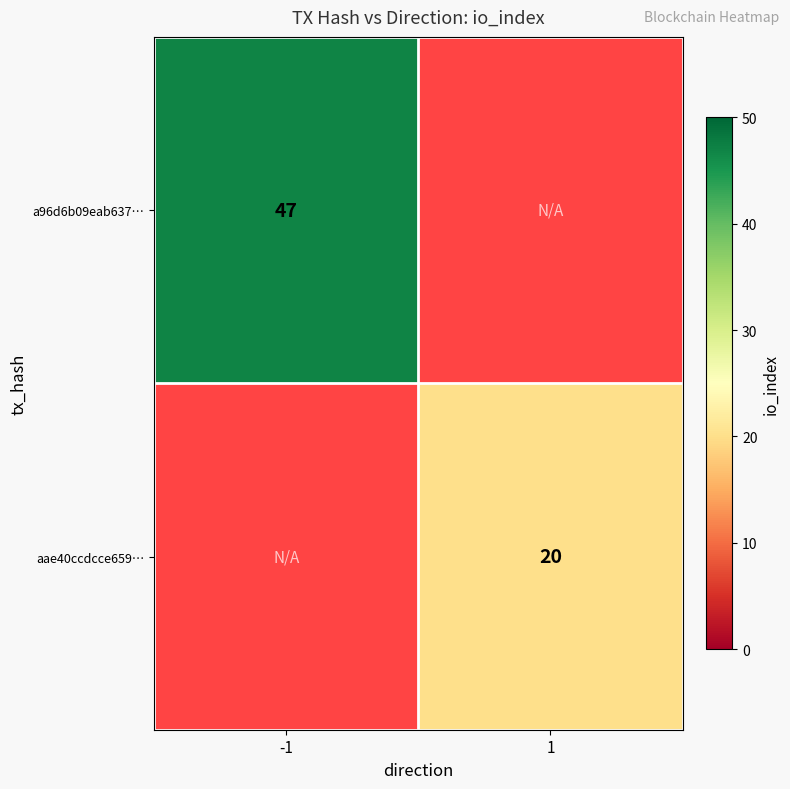

At how many categories does at least one series exceed 24?

1